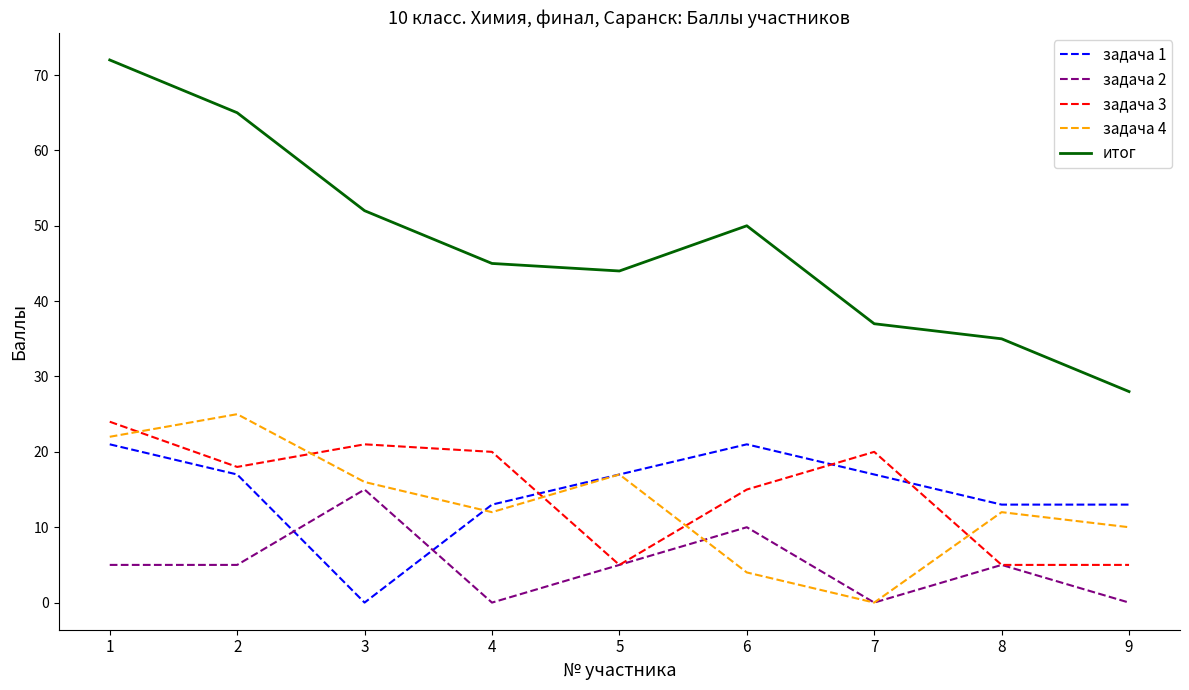

True or false: итог has more than 1 points higher than both neighbors.

False